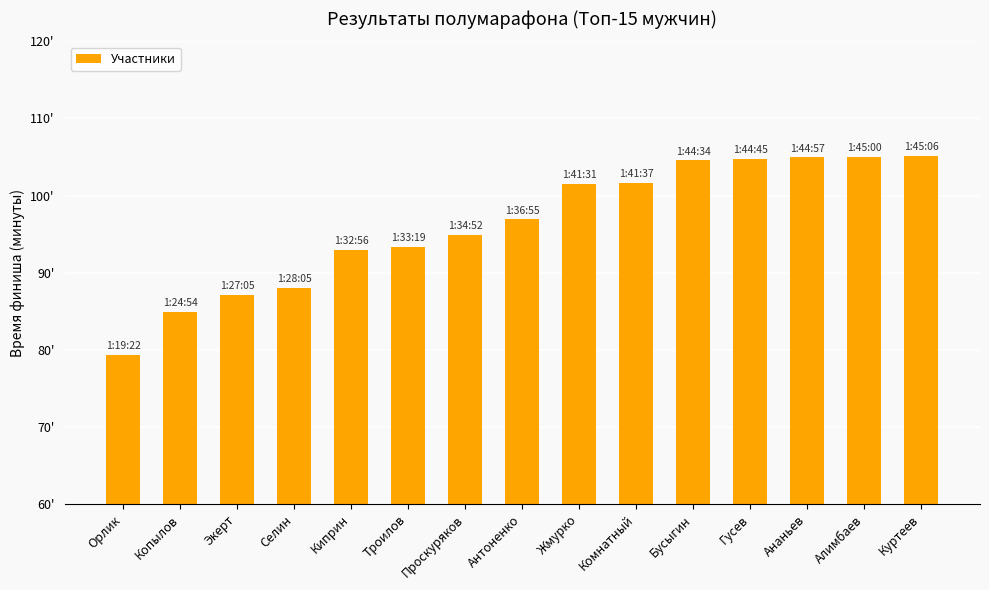

Approximately how many times larger is the value at Копылов compared to Ананьев?

0.8